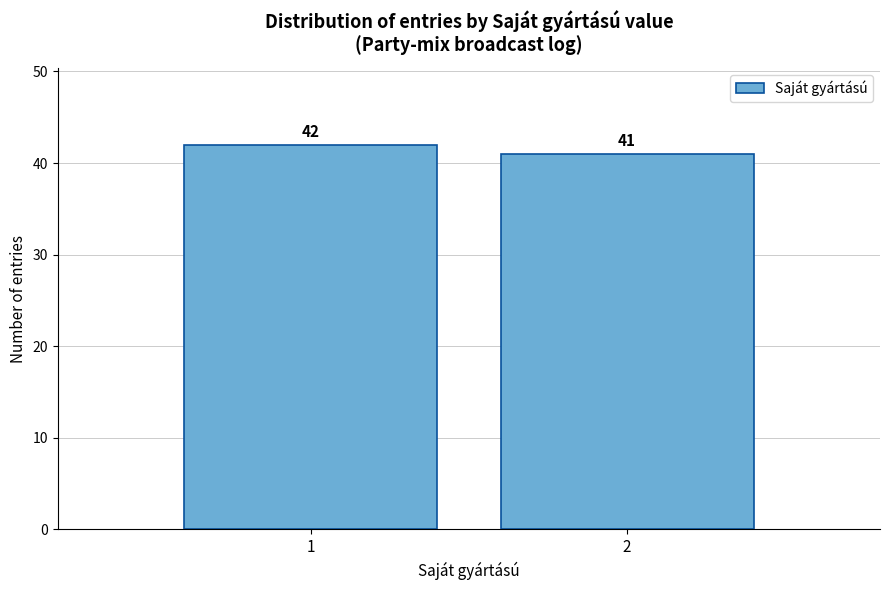

Reading left to right, list all the values displayed in this chart.

42	41